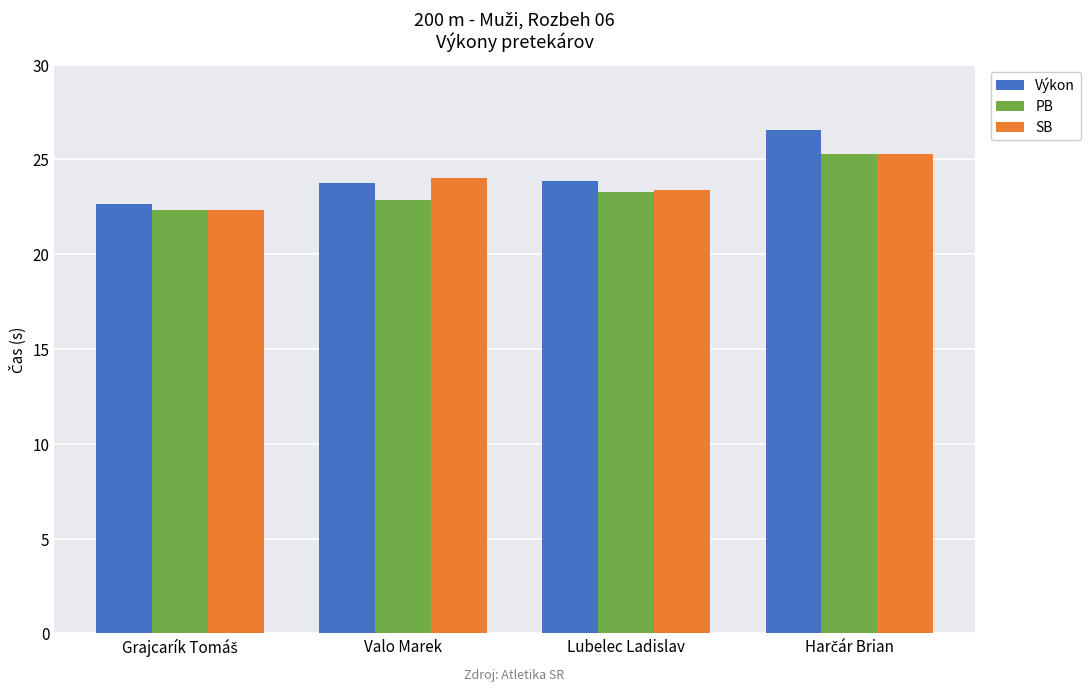

What is the spread (max minus min) of values at Lubelec Ladislav?

0.6